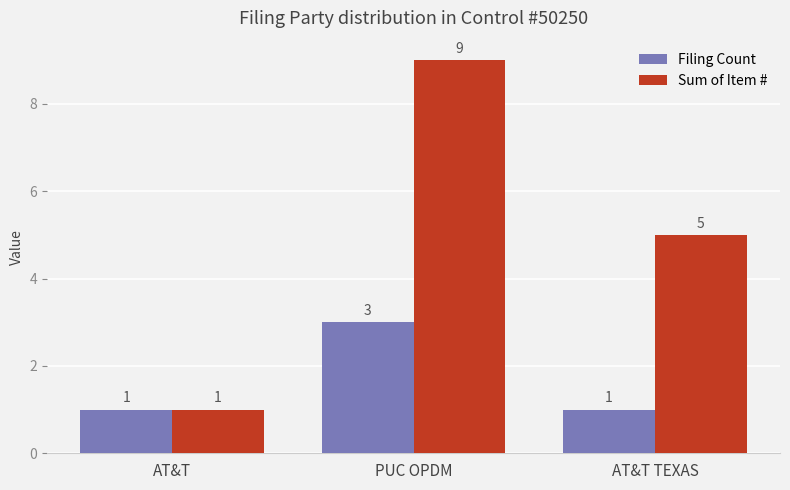

Rank the categories by Sum of Item # value from lowest to highest.

AT&T, AT&T TEXAS, PUC OPDM